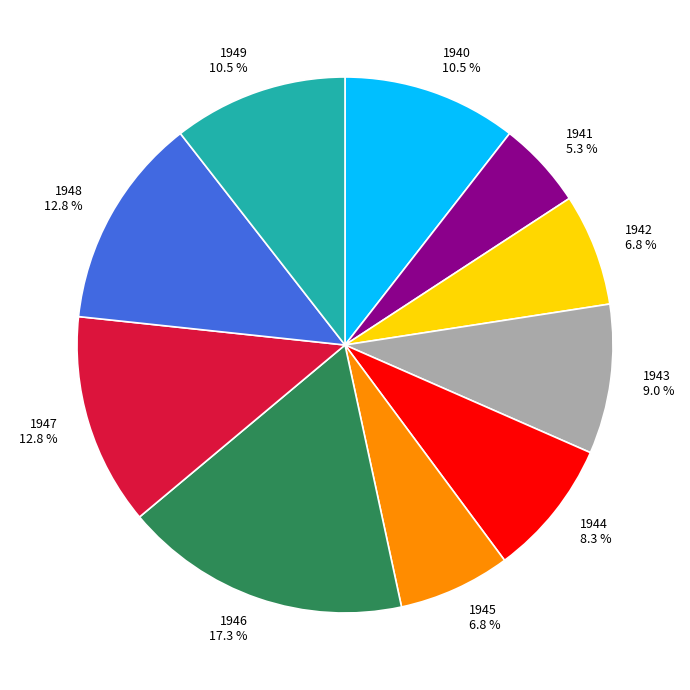

Do 1942 and 1941 together represent more than half of the pie?

No